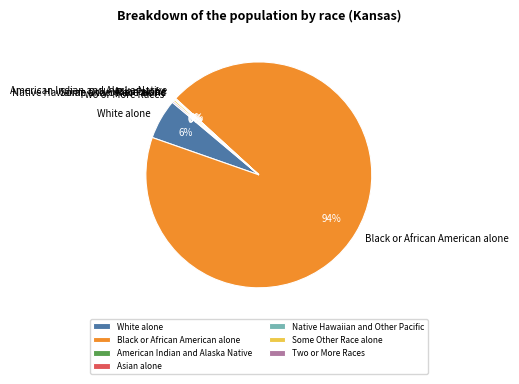

Is Black or African American alone the majority of the pie?

Yes